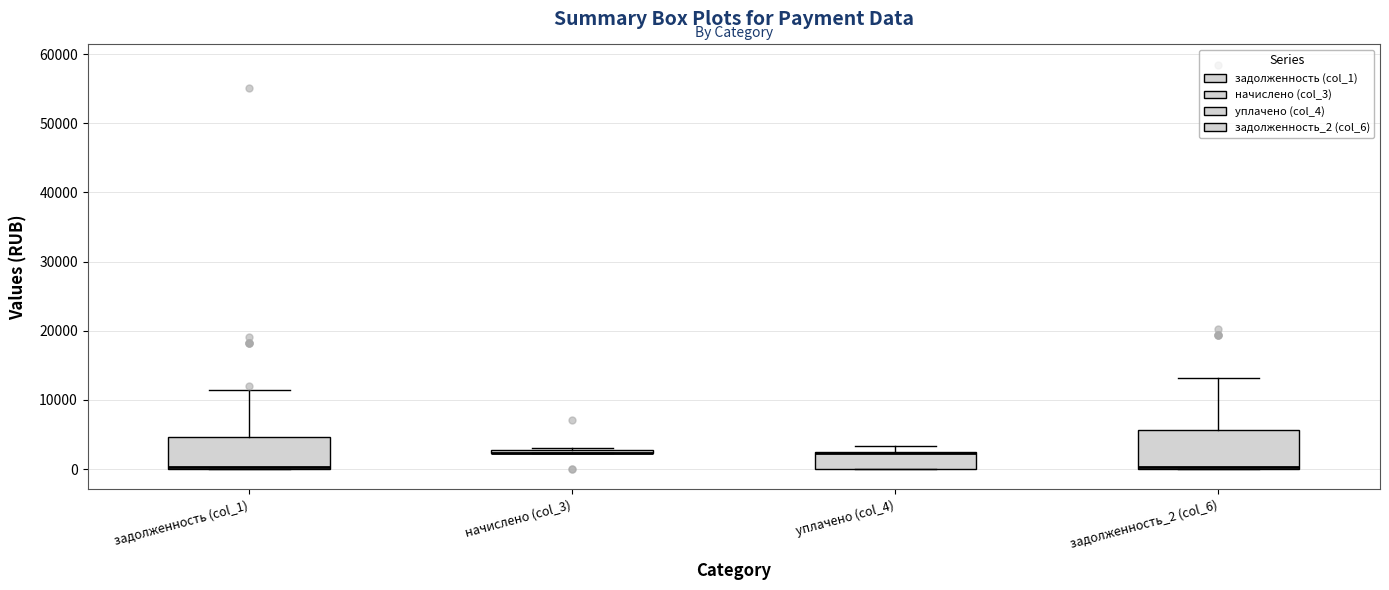

Where does the upper whisker of the box for задолженность (col_1) end on the y-axis? The values are not printed on the chart, so give them approximately, as read against the axis.

11000